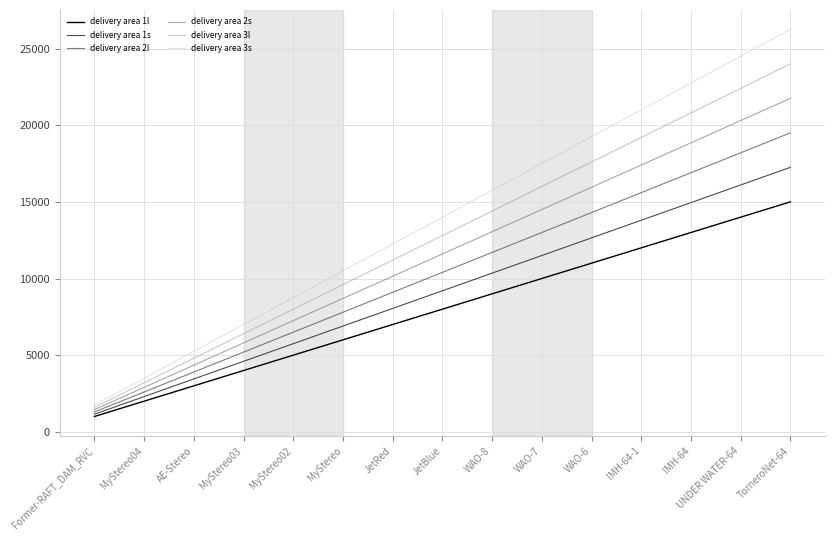

Does the chart display data point markers on the line(s)?

No